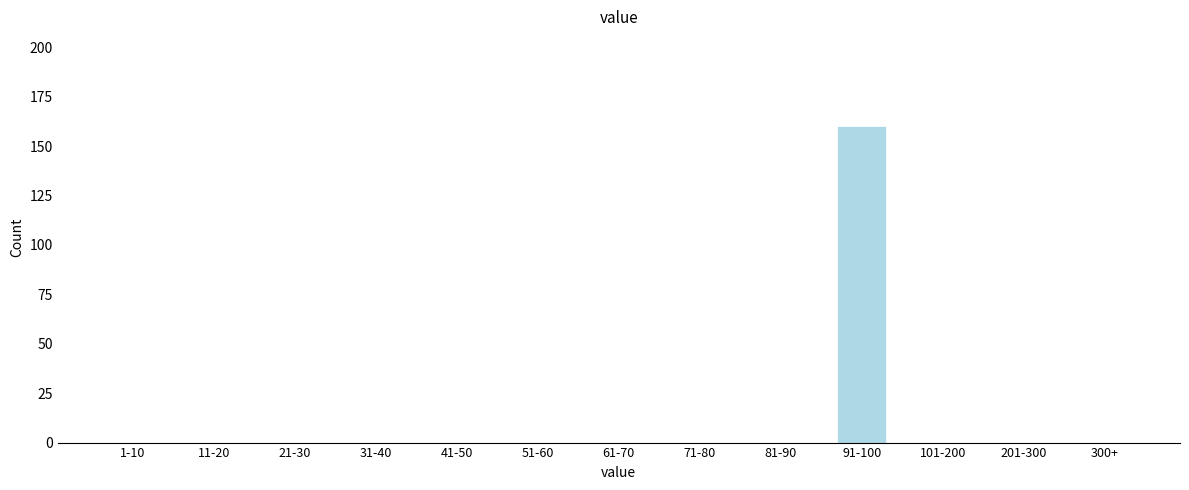

Reading right to left, extract all data points from this chart.

300+=0	201-300=0	101-200=0	91-100=160	81-90=0	71-80=0	61-70=0	51-60=0	41-50=0	31-40=0	21-30=0	11-20=0	1-10=0